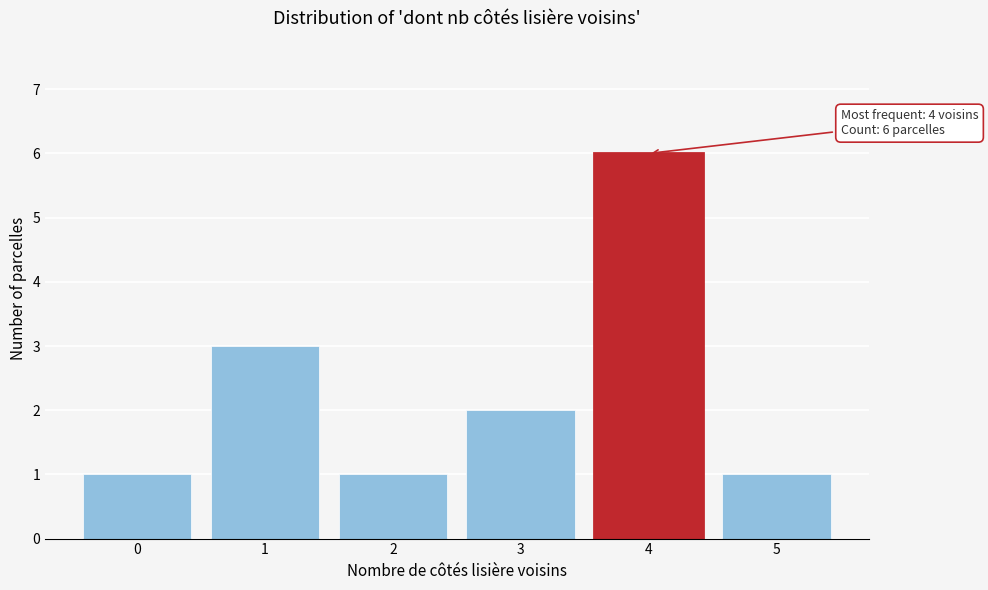

Reading right to left, transcribe all the data shown in this chart.

1	6	2	1	3	1